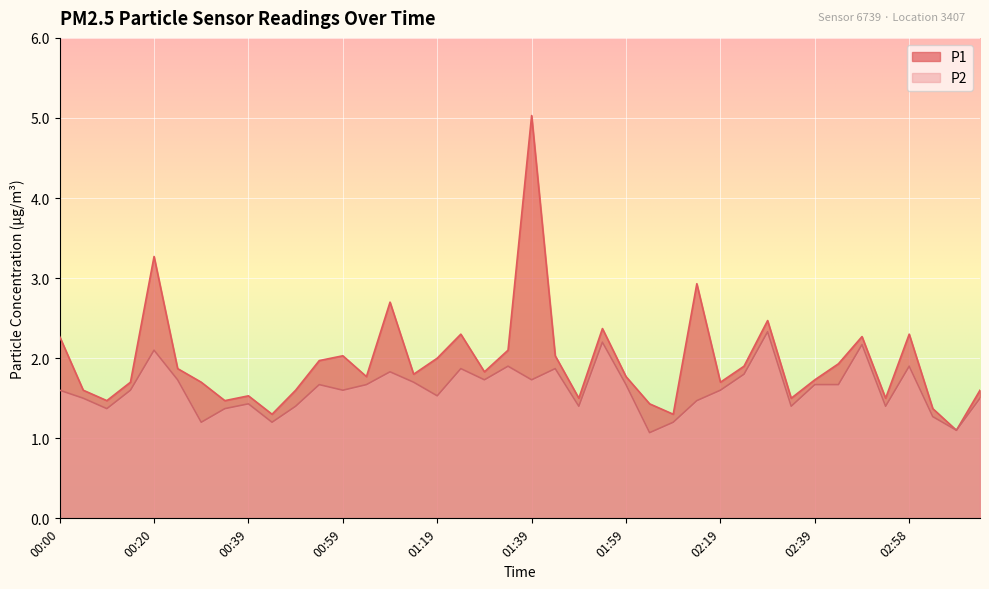

Which has a higher value, 02:39 or 01:14?

01:14